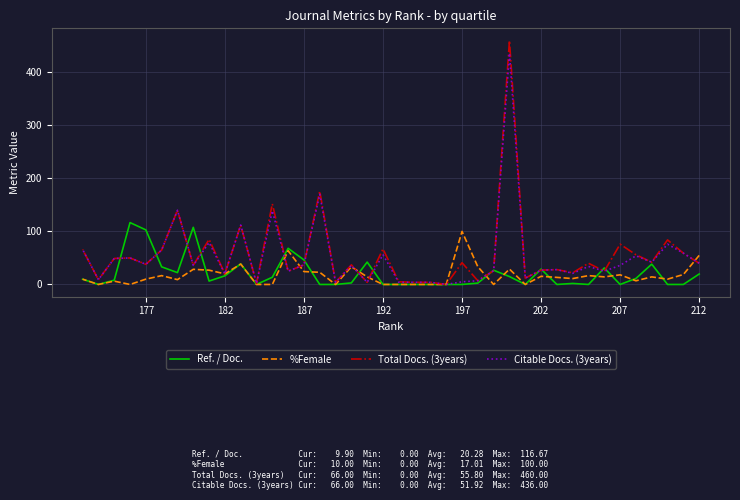

What is the maximum value for Citable Docs. (3years)?

436.0